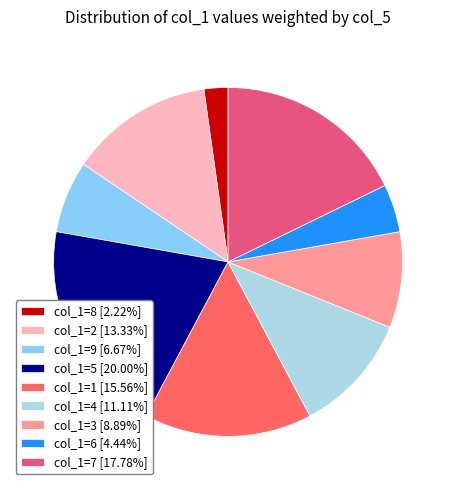

How many segments does this pie chart have?

9